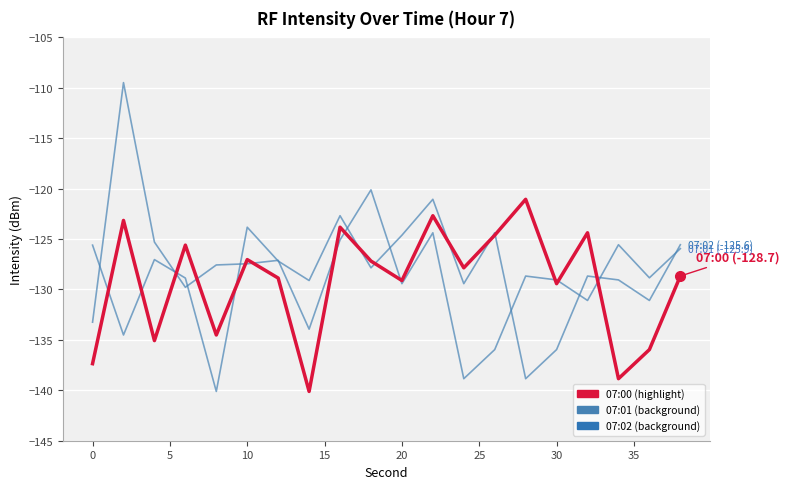

Reading right to left, extract all data points from this chart.

07:01: -125.9	-128.8	-125.6	-131.1	-129.1	-128.7	-136.0	-138.8	-124.4	-129.4	-120.1	-125.1	-133.9	-127.1	-127.5	-127.6	-129.8	-125.3	-109.5	-133.2
07:02: -125.6	-131.1	-129.1	-128.7	-136.0	-138.8	-124.4	-129.4	-121.1	-124.6	-127.9	-122.7	-129.1	-127.2	-123.8	-140.1	-128.9	-127.0	-134.5	-125.6
Highlight (07:00): -128.7	-136.0	-138.8	-124.4	-129.4	-121.1	-124.6	-127.9	-122.7	-129.1	-127.2	-123.8	-140.1	-128.9	-127.0	-134.5	-125.6	-135.1	-123.2	-137.4